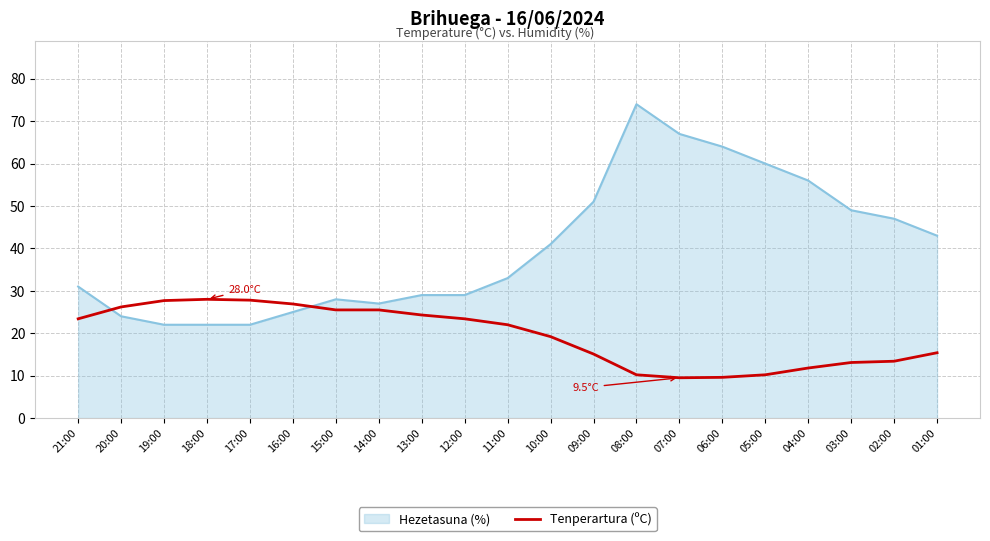

Rank the series by their maximum value, from lowest to highest.

Tenperartura (ºC), Hezetasuna (%)